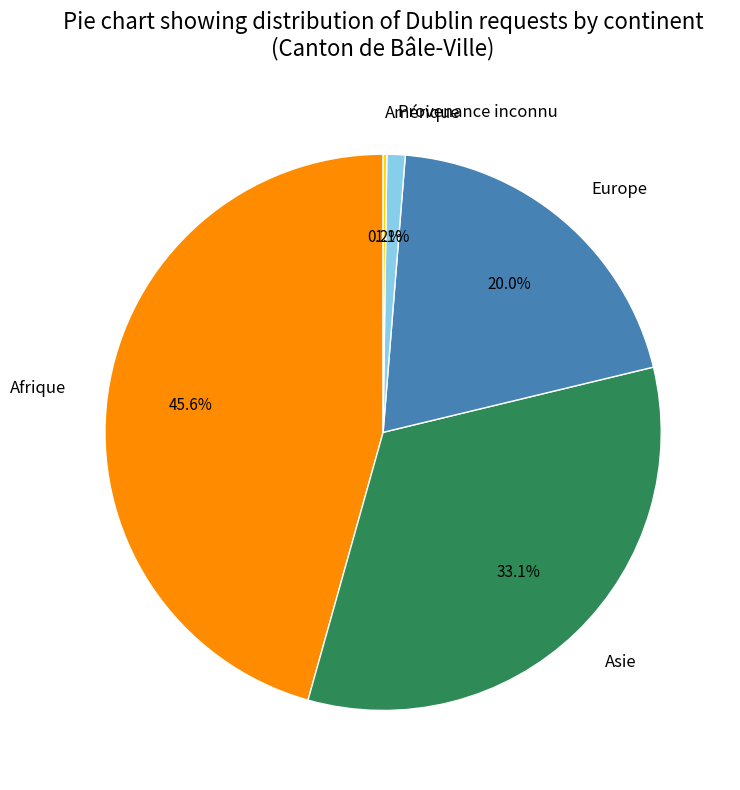

The Afrique slice represents 59% of the pie. True or false?

False